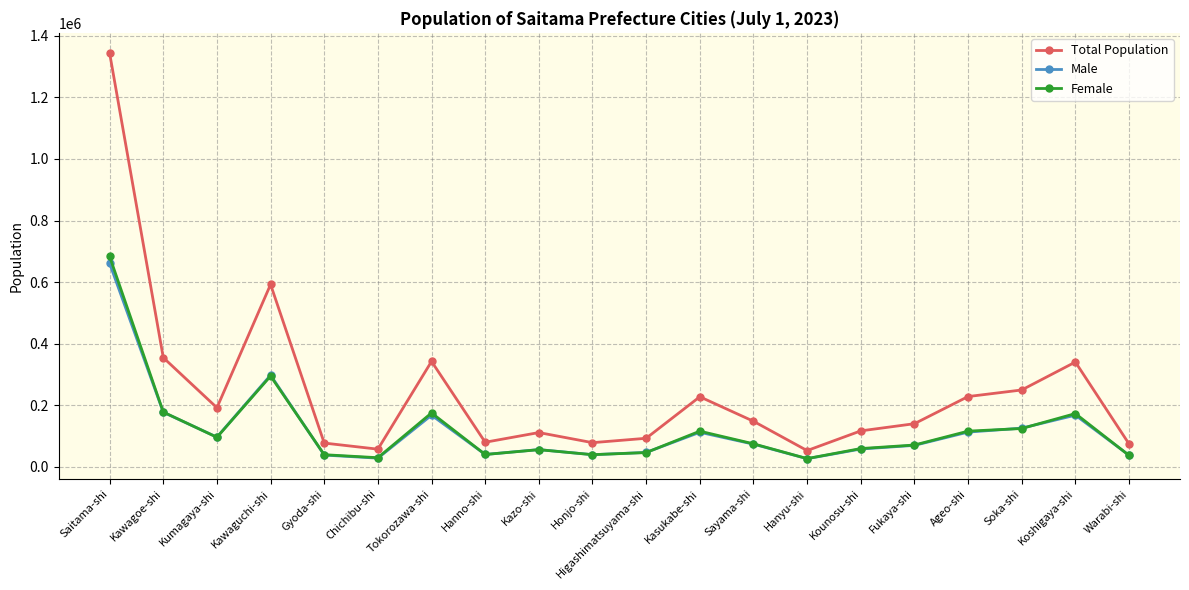

Is it true that Total Population equals 76834 at Gyoda-shi?

True